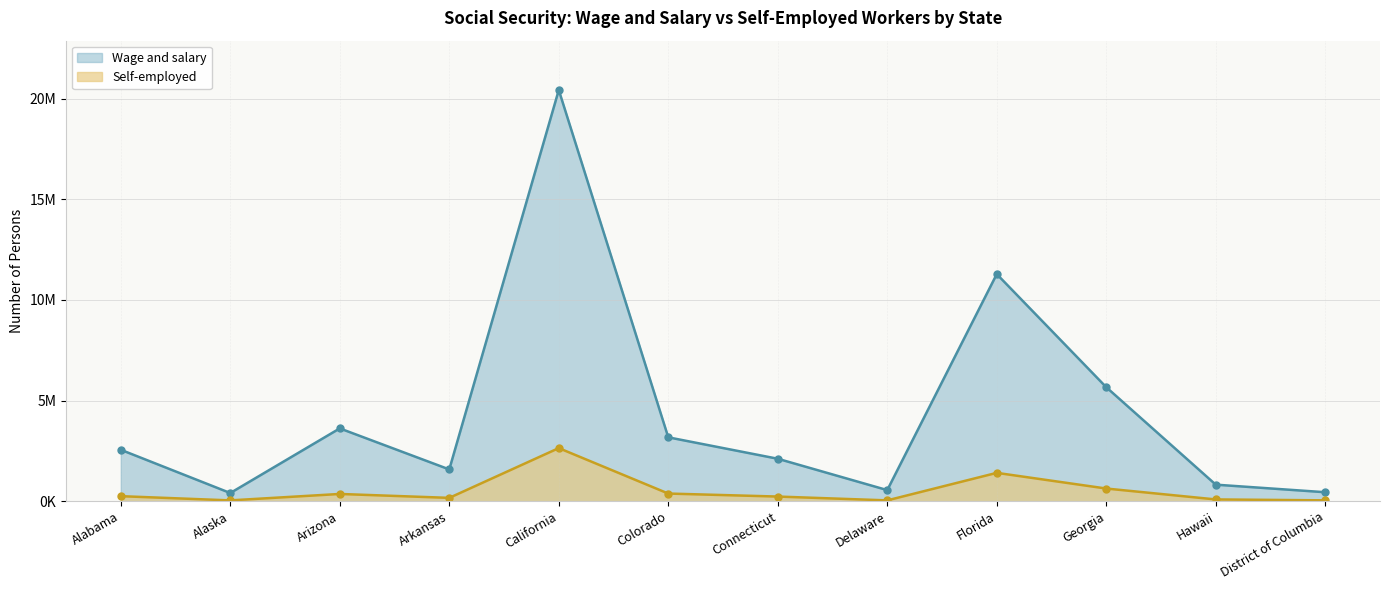

How many lines are shown in the chart?

2